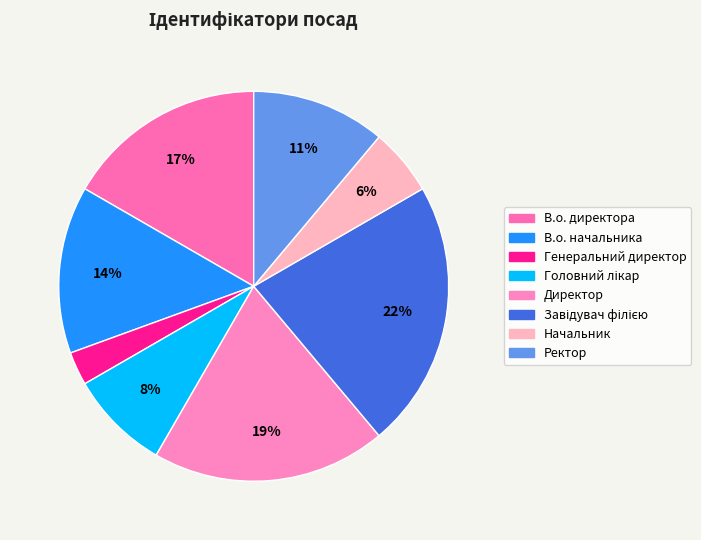

Which slice is the smallest?

Генеральний директор